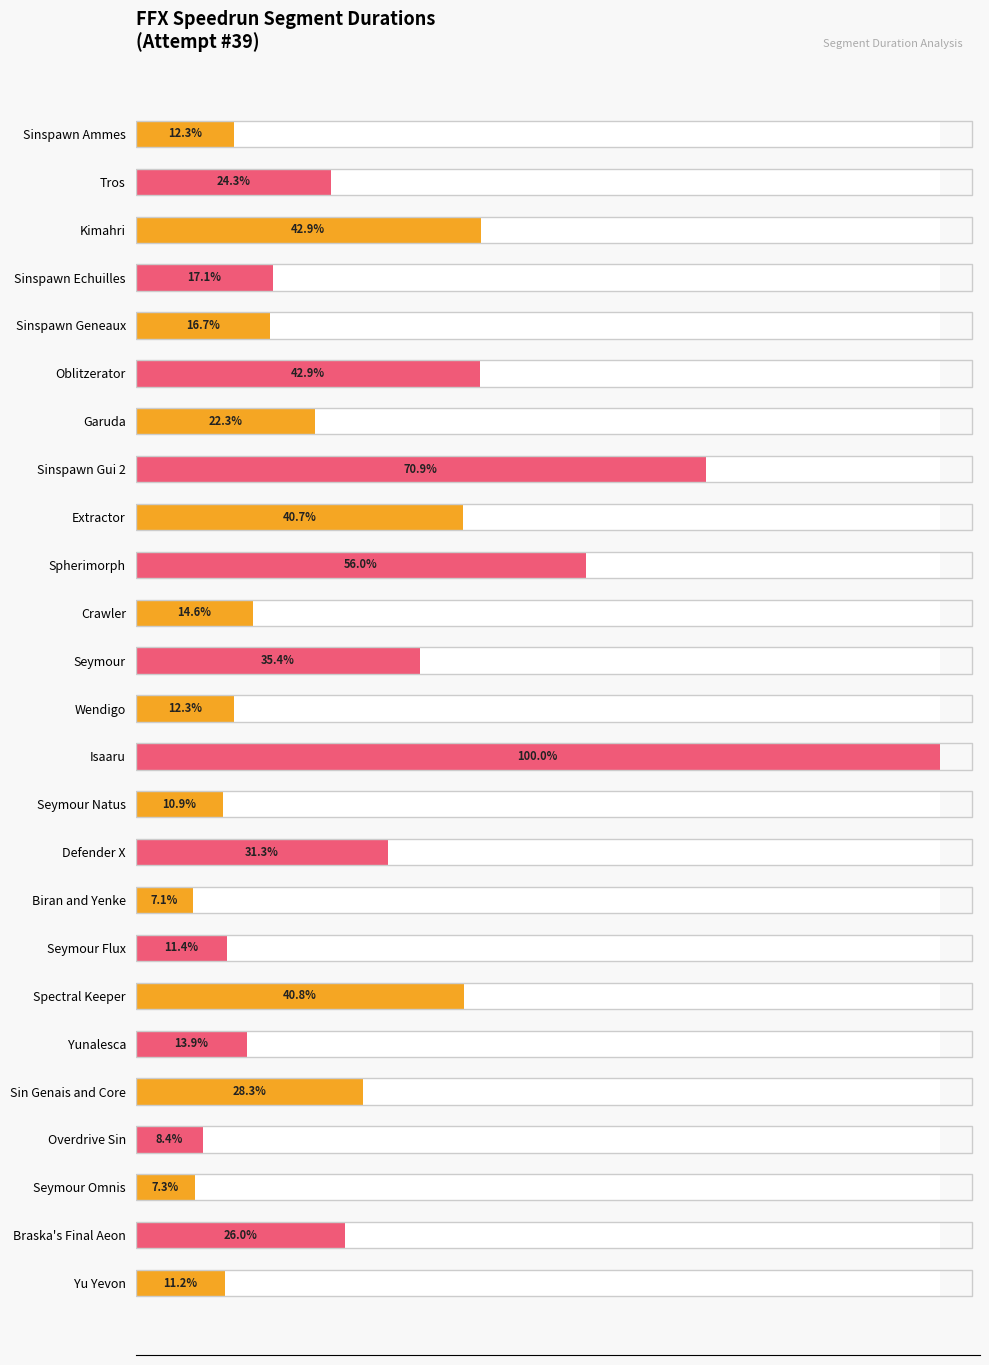

List the labels in order of value, largest first.

Isaaru, Sinspawn Gui 2, Spherimorph, Kimahri, Oblitzerator, Spectral Keeper, Extractor, Seymour, Defender X, Sin Genais and Core, Braska's Final Aeon, Tros, Garuda, Sinspawn Echuilles, Sinspawn Geneaux, Crawler, Yunalesca, Wendigo, Sinspawn Ammes, Seymour Flux, Yu Yevon, Seymour Natus, Overdrive Sin, Seymour Omnis, Biran and Yenke